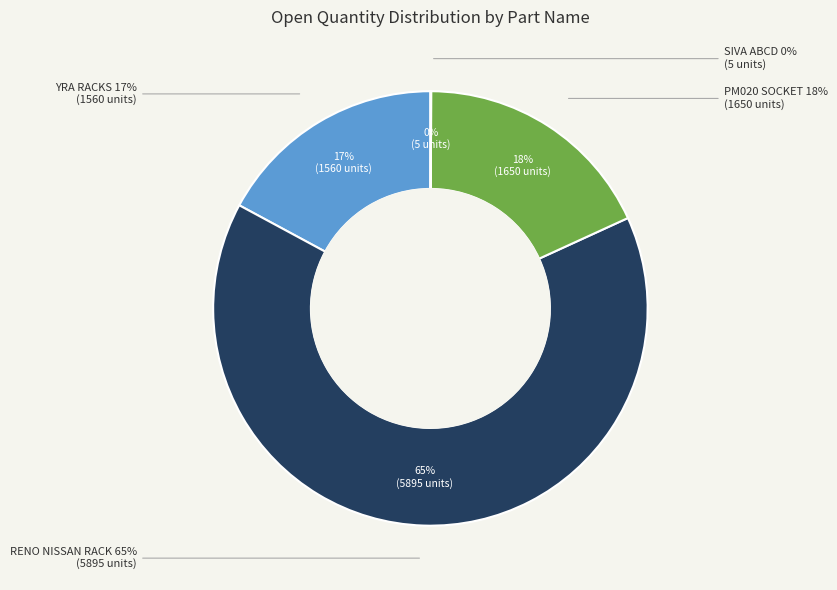

Between PM020 SOCKET and SIVA ABCD, which is larger?

PM020 SOCKET